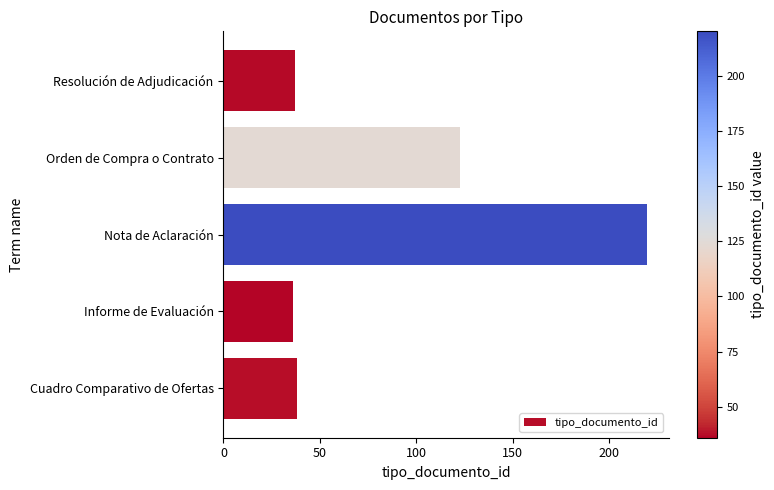

What is the minimum value shown in the chart?

36